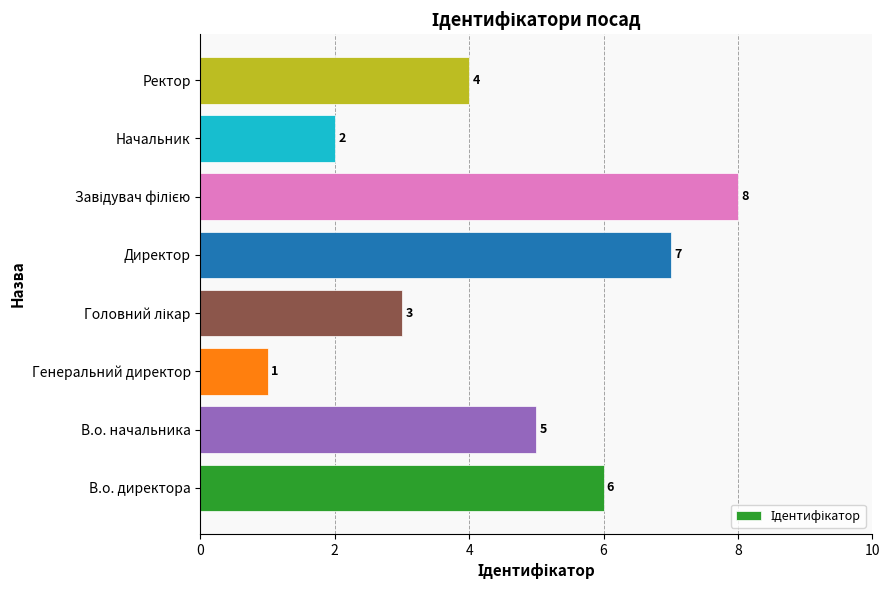

True or false: the data shows 1 at Генеральний директор.

True